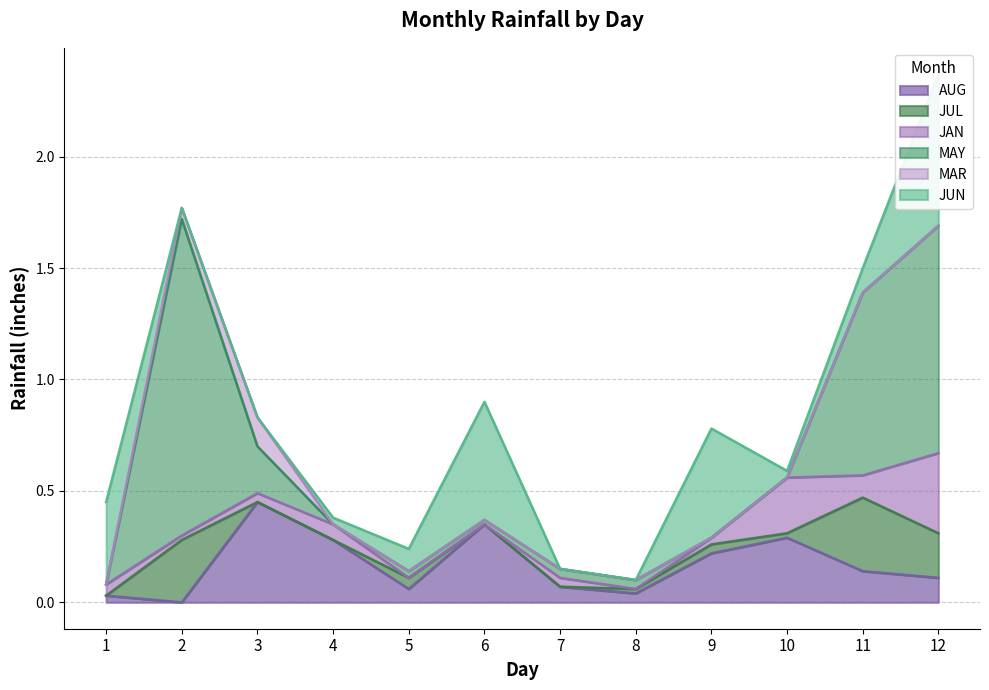

Between which two adjacent categories do JAN and JUN first intersect?

1 and 2